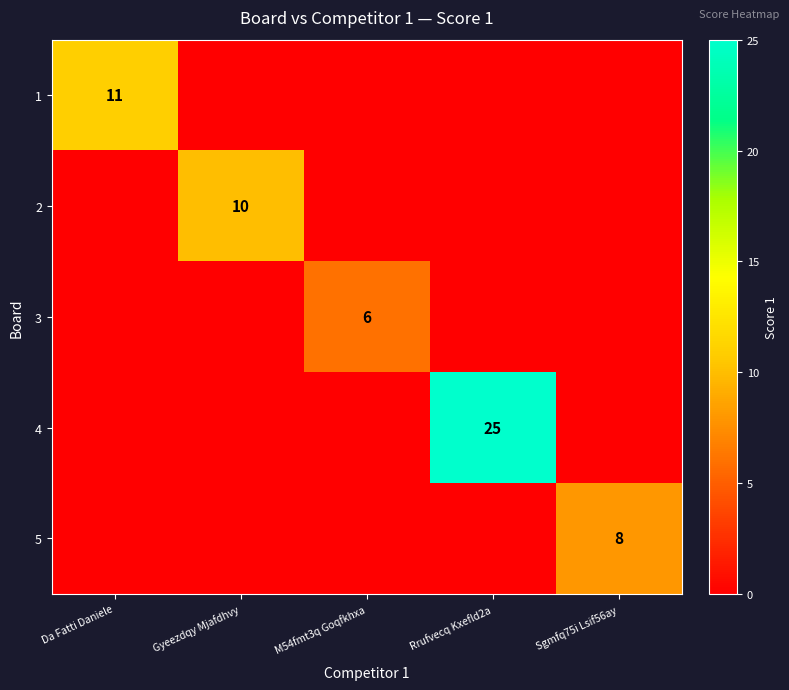

Is it true that 2 equals 17 at Gyeezdqy Mjafdhvy?

False